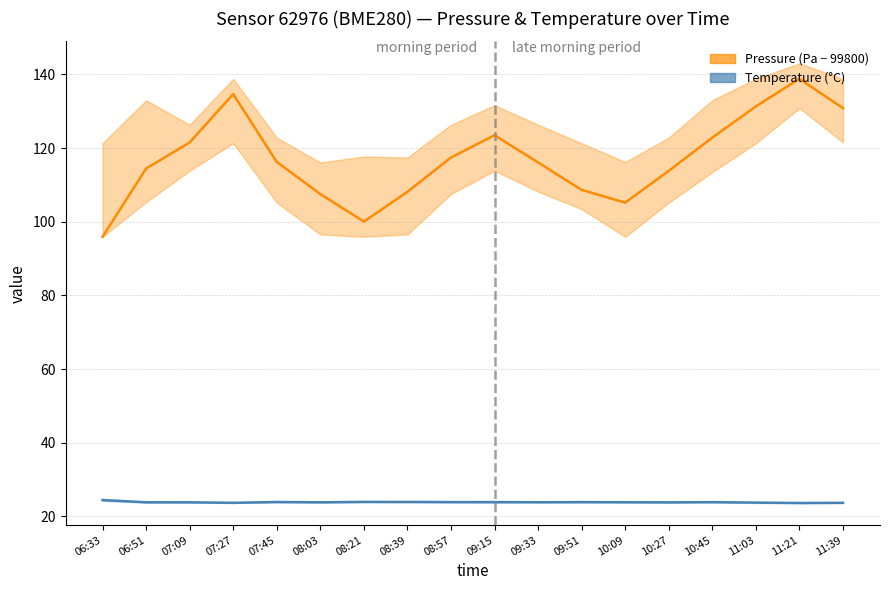

True or false: Temperature (°C) and Pressure (Pa − 99800) intersect in this chart.

False